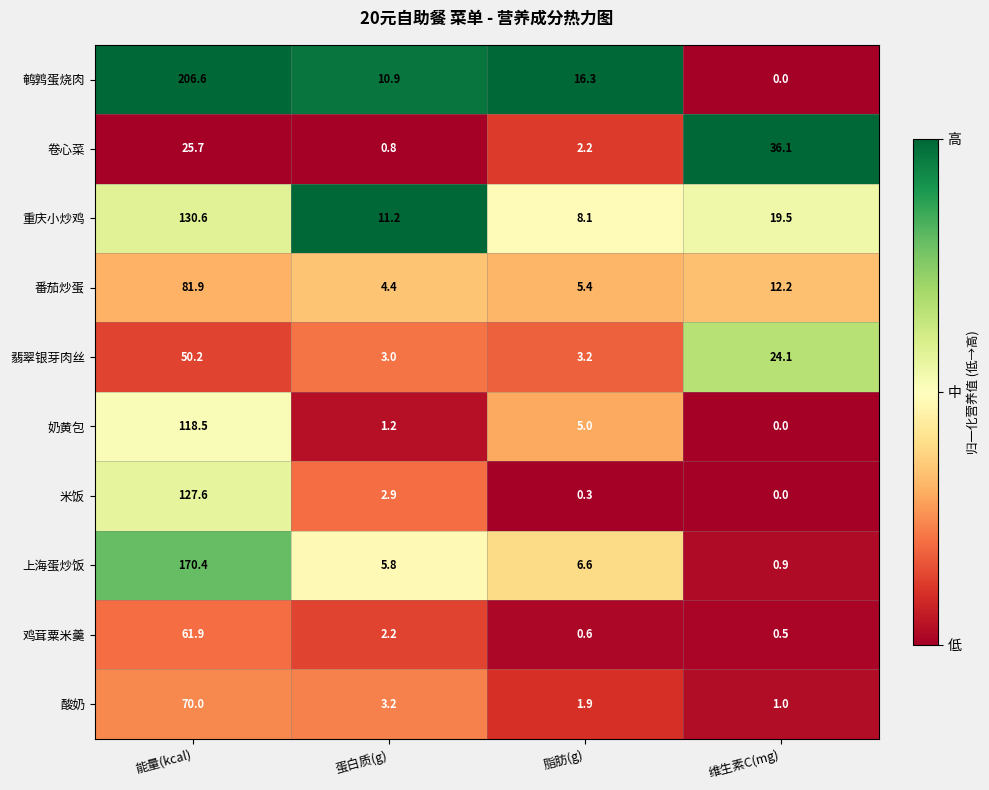

Rank the series by their maximum value, from lowest to highest.

卷心菜, 翡翠银芽肉丝, 鸡茸粟米羹, 酸奶, 番茄炒蛋, 奶黄包, 米饭, 重庆小炒鸡, 上海蛋炒饭, 鹌鹑蛋烧肉